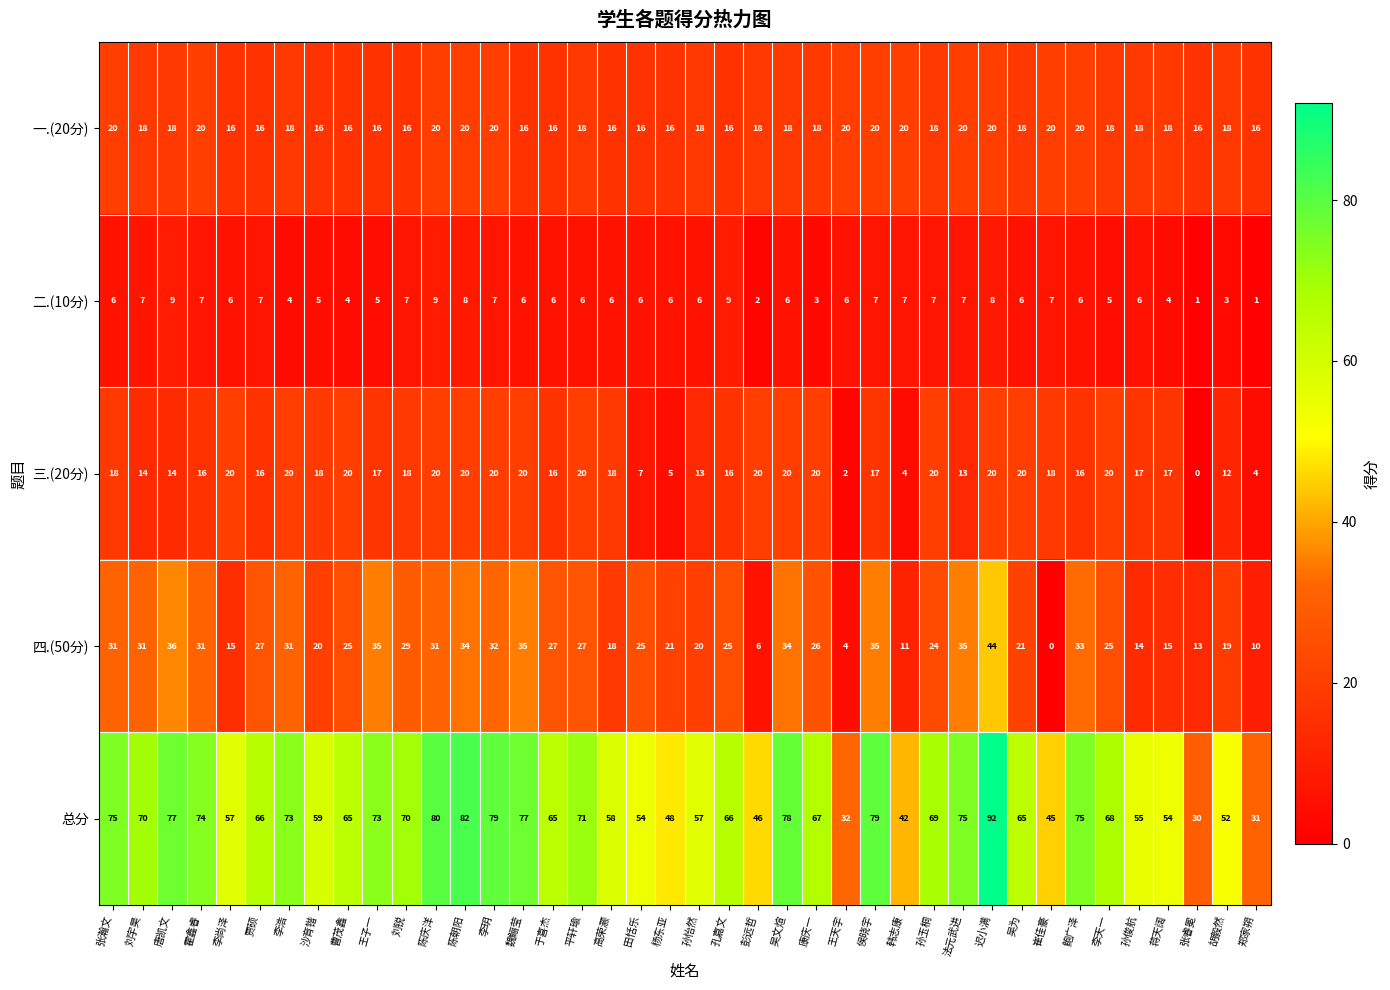

At 张睿冕, list the series in order from largest to smallest.

总分, 一.(20分), 四.(50分), 二.(10分), 三.(20分)